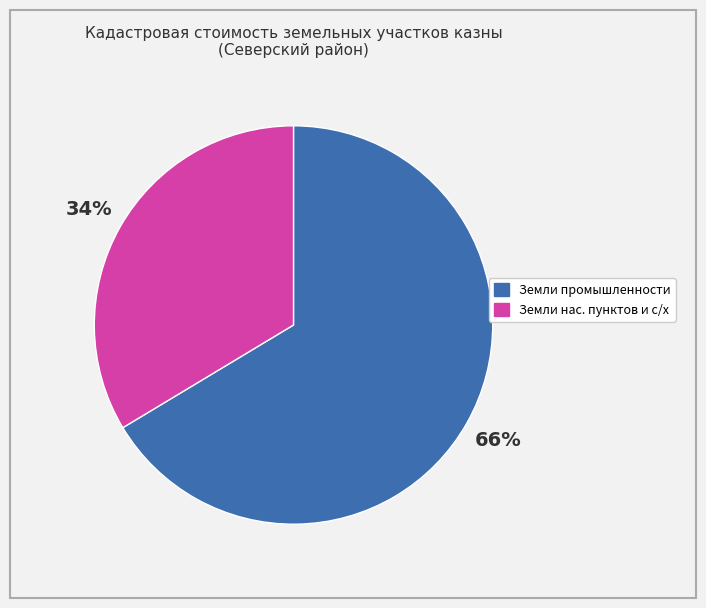

To the nearest percent, what is the average slice percentage?

50%